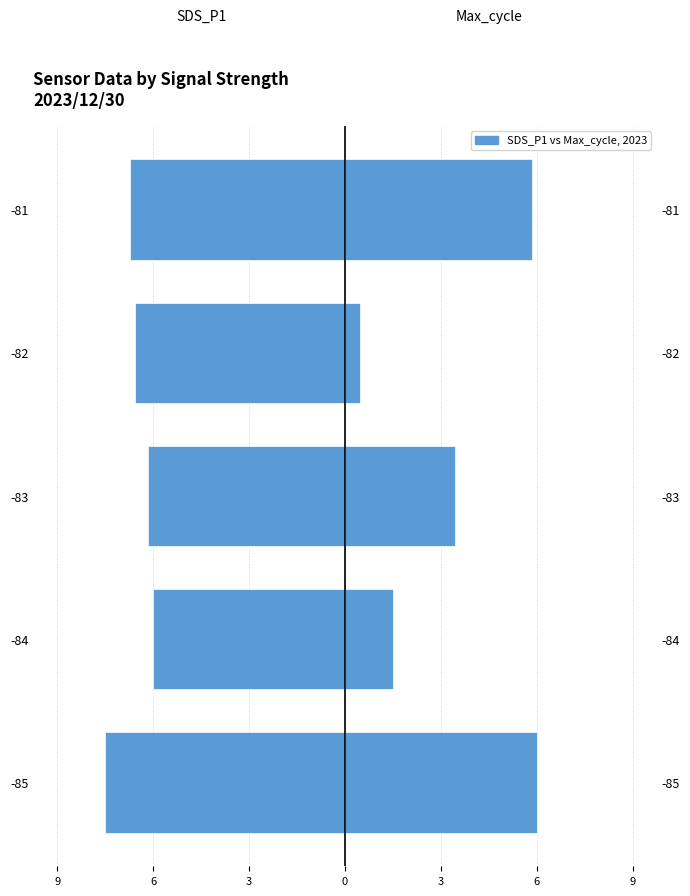

How many groups of bars are there?

5